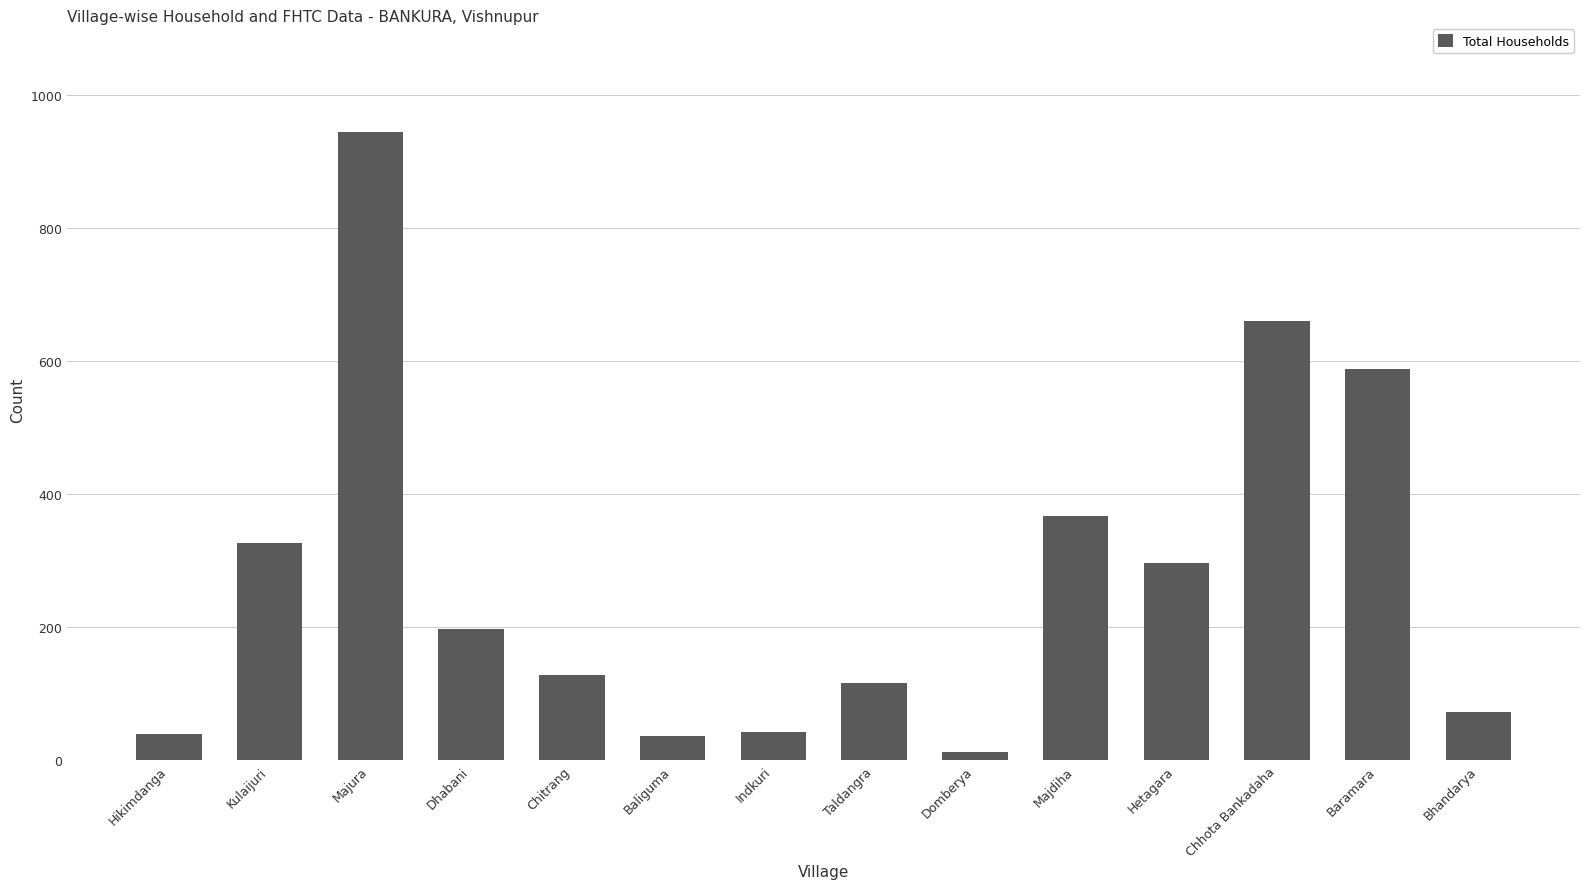

What is the difference between the second highest and minimum values?

649